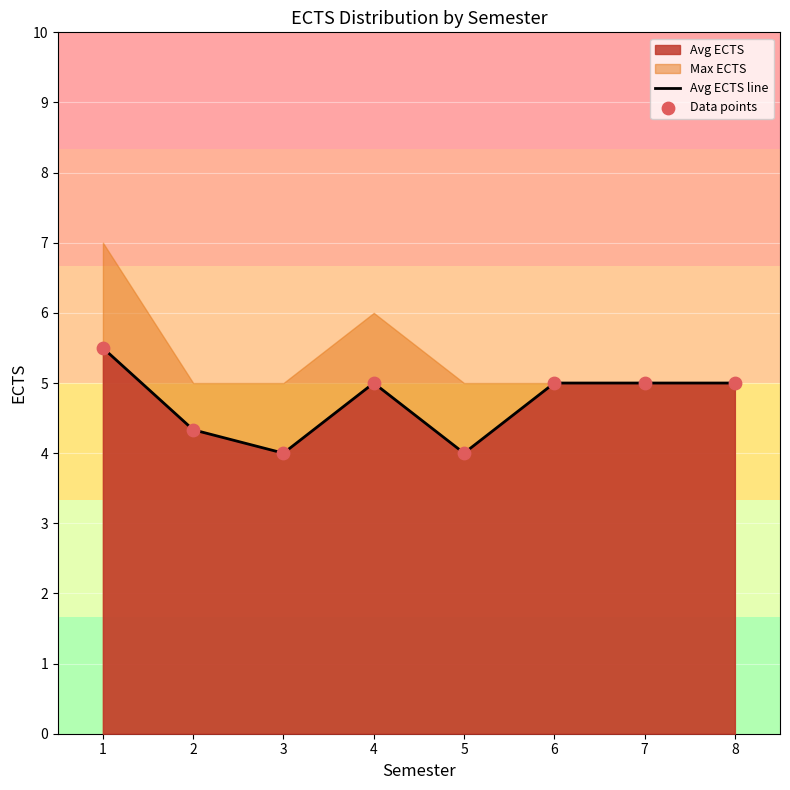

Is the value of Avg ECTS line at 2 greater than the value of Data points at 4?

No